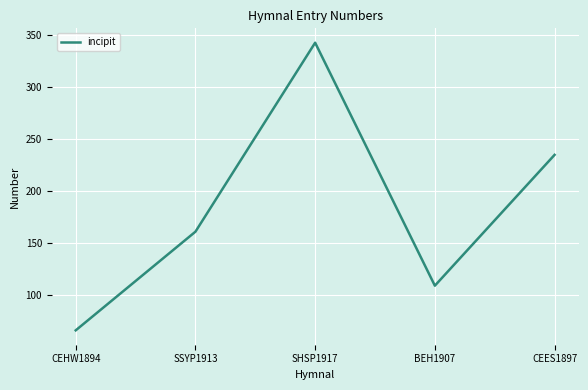

The value at CEES1897 is 157. True or false?

False